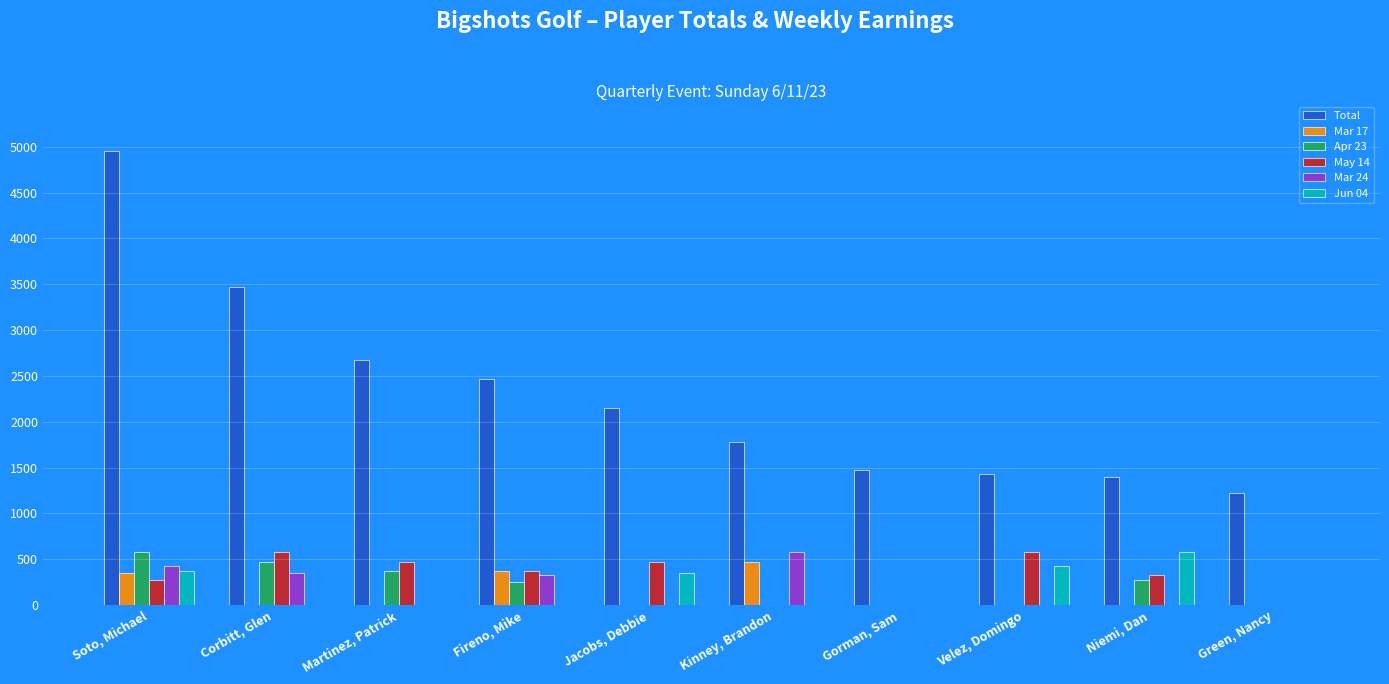

Between Soto, Michael and Kinney, Brandon, which series saw the biggest shift?

Total